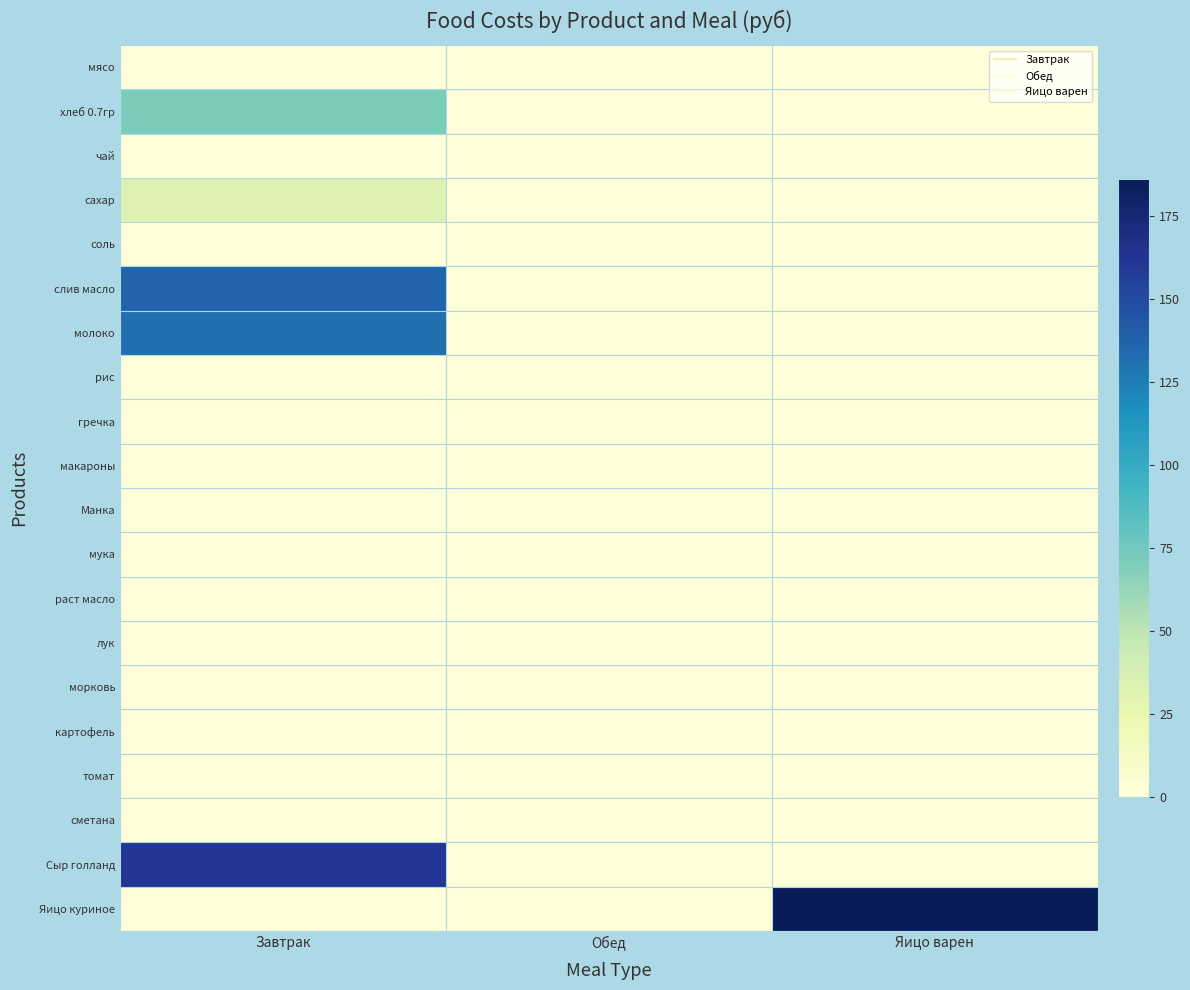

Rank the series by their maximum value, from highest to lowest.

Яицо куриное, Сыр голланд, слив масло, молоко, хлеб 0.7гр, сахар, мясо, чай, соль, рис, гречка, макароны, Манка, мука, раст масло, лук, морковь, картофель, томат, сметана